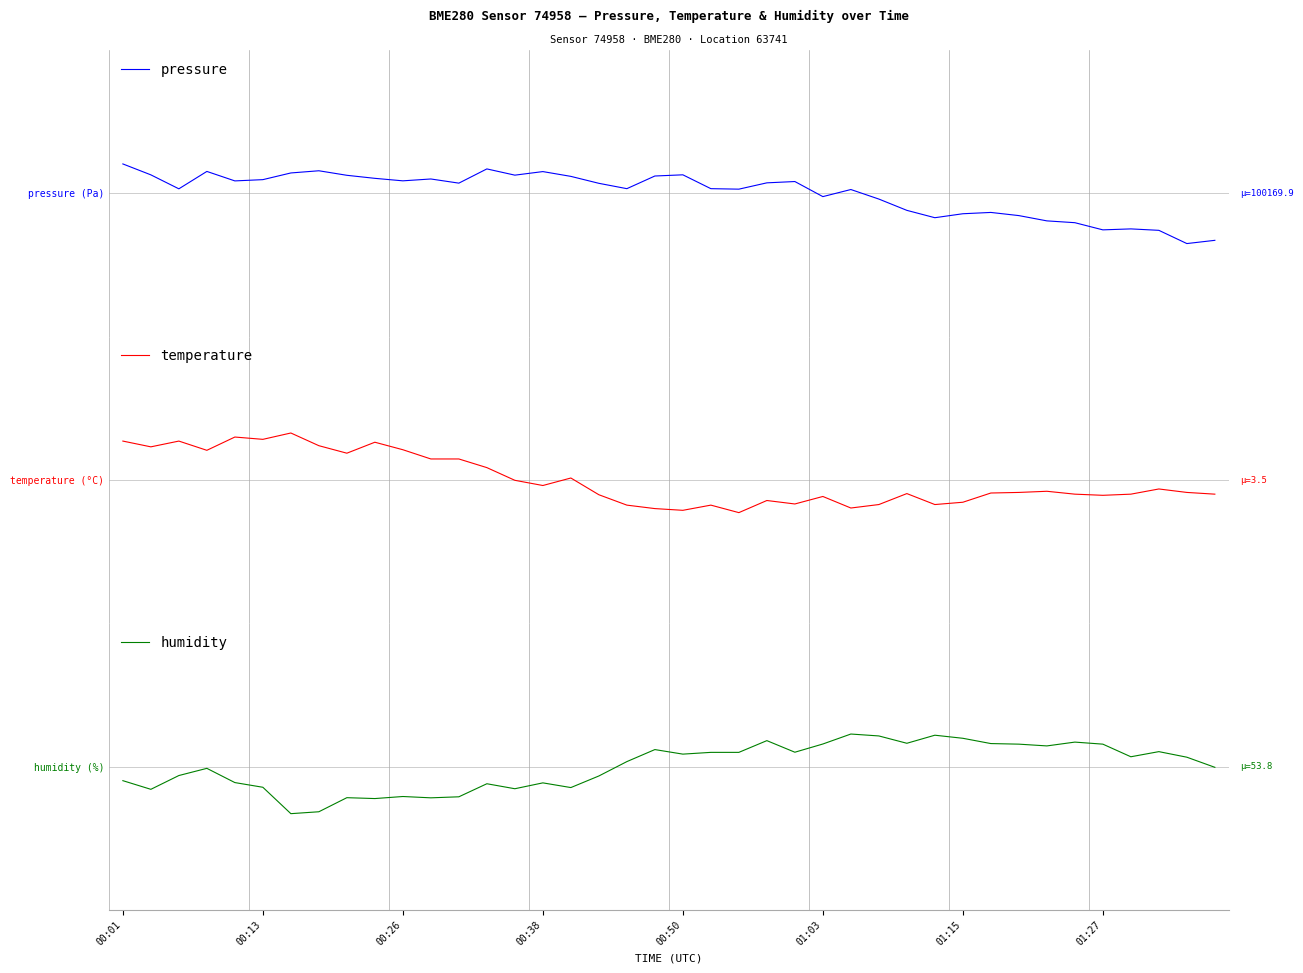

How many series are shown in this chart?

3